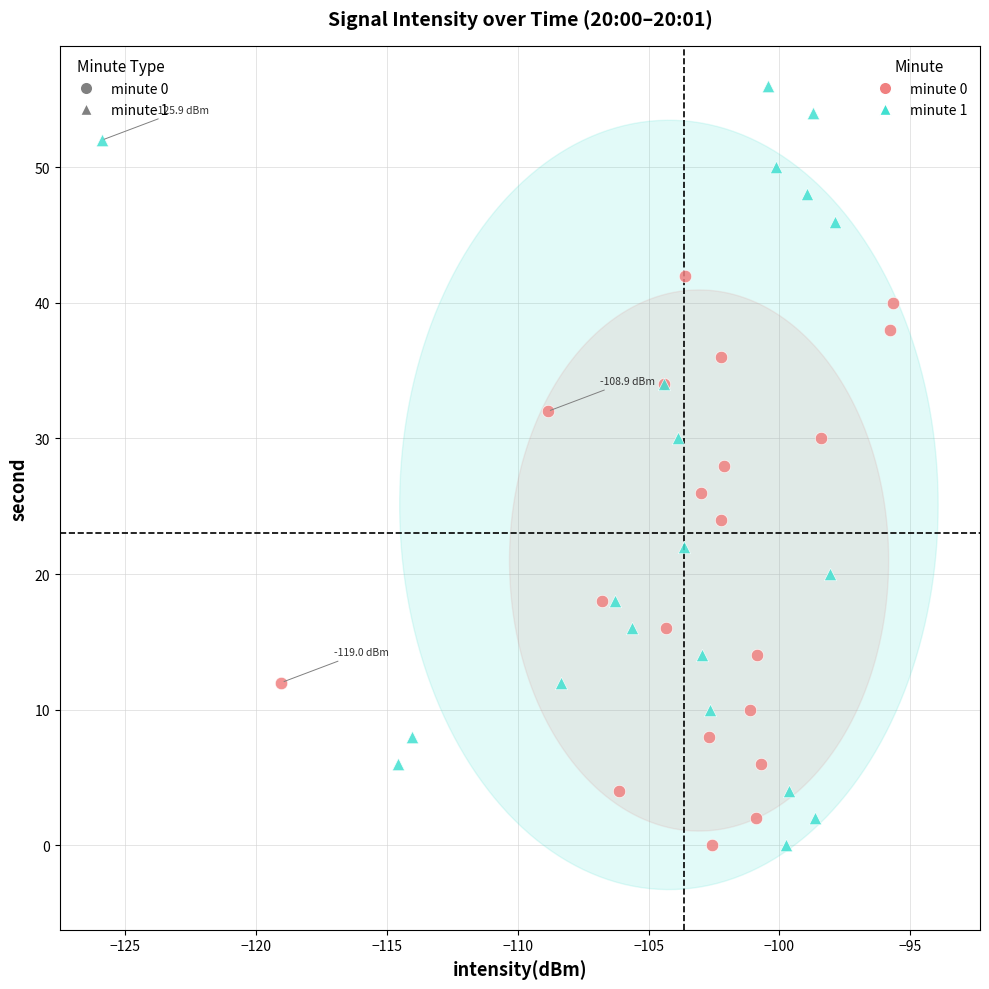

Which series contains the highest Y value?

minute 1